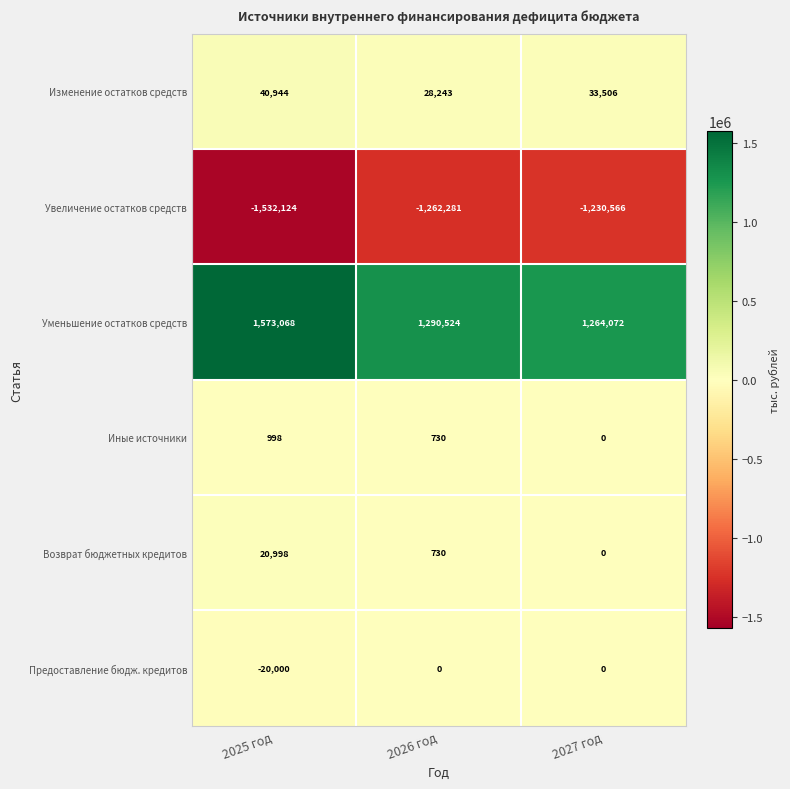

Is it true that Изменение остатков средств equals 25855 at 2025 год?

False